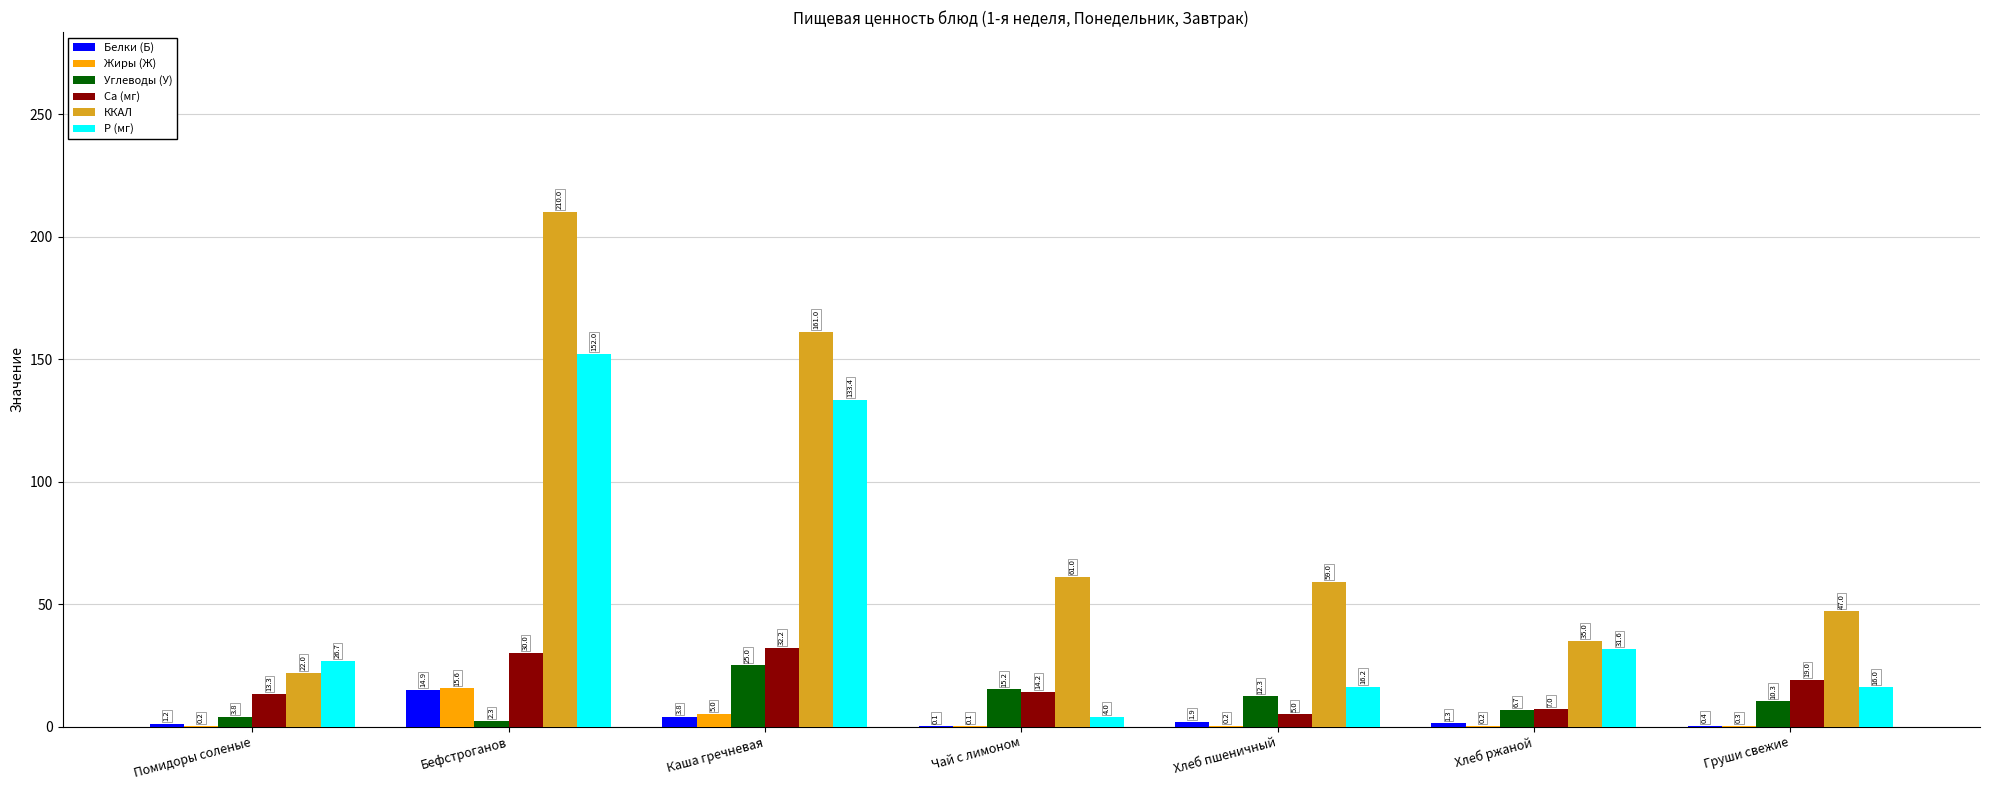

Is it true that P (мг) equals 242.1 at Бефстроганов?

False